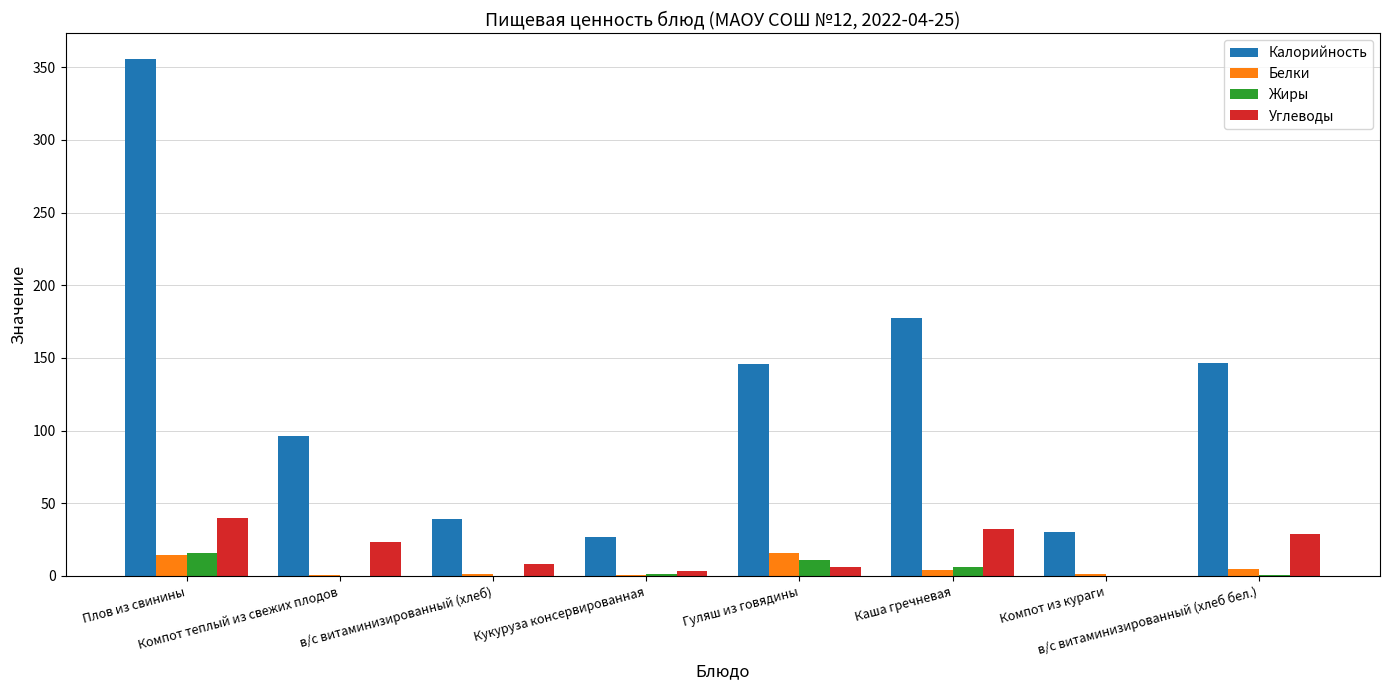

Which series has the largest total across all categories?

Калорийность